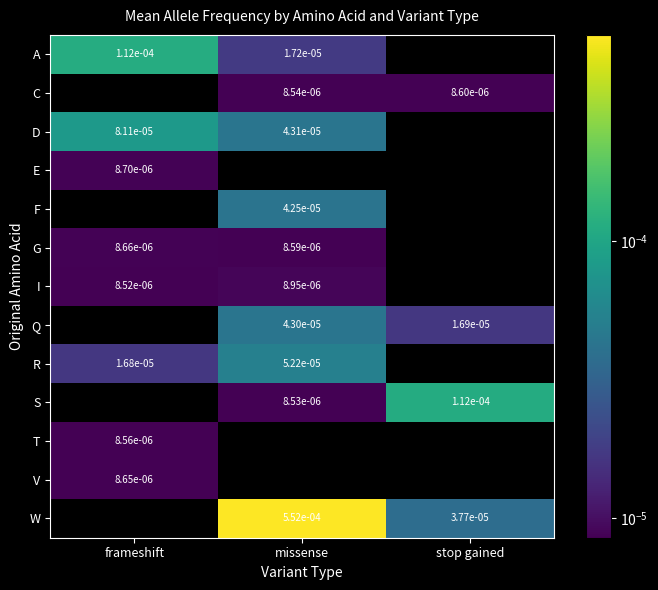

How many positive values does the S series have?

2